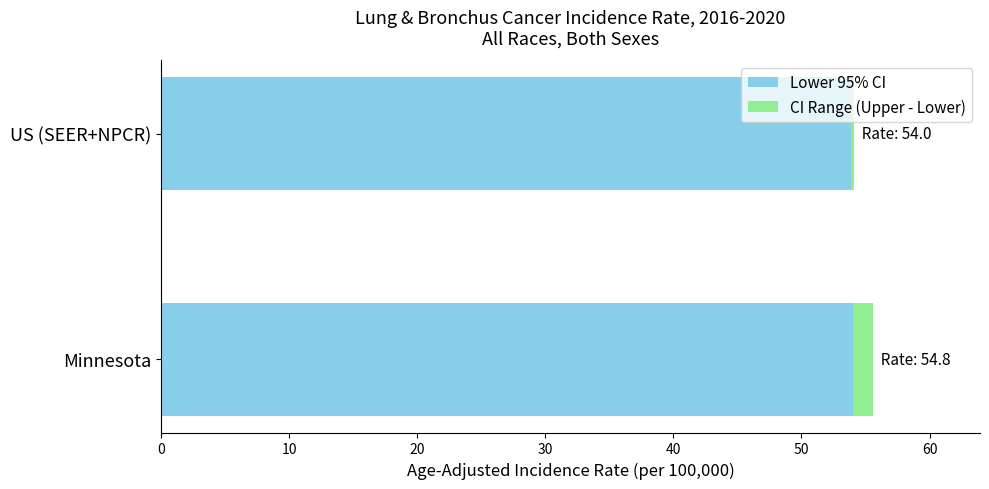

What is the sum of all Lower 95% CI values?

107.9